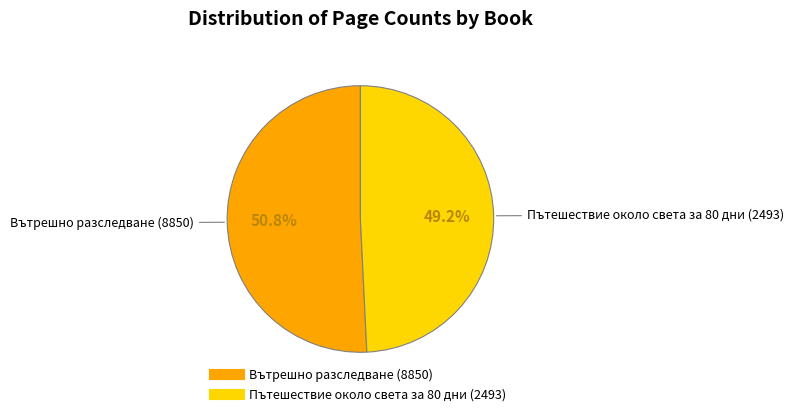

To the nearest percent, what percentage of the pie is Вътрешно разследване (8850)?

51%